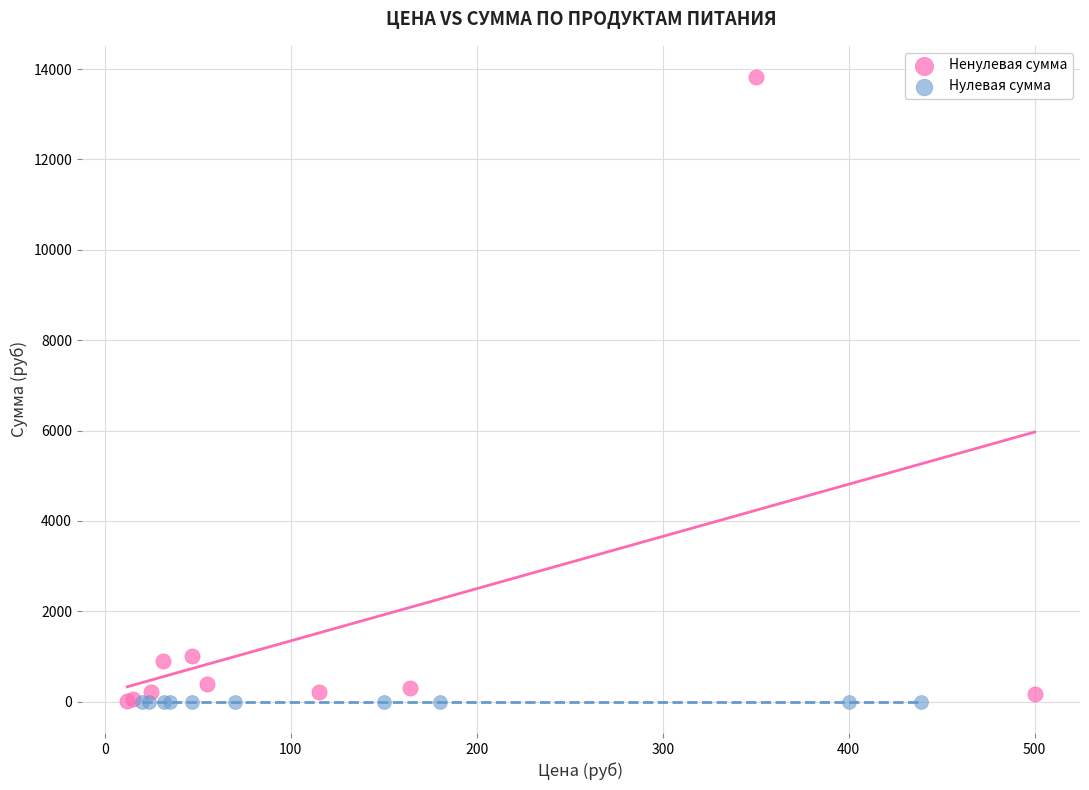

Which series reaches the maximum Y coordinate?

Ненулевая сумма